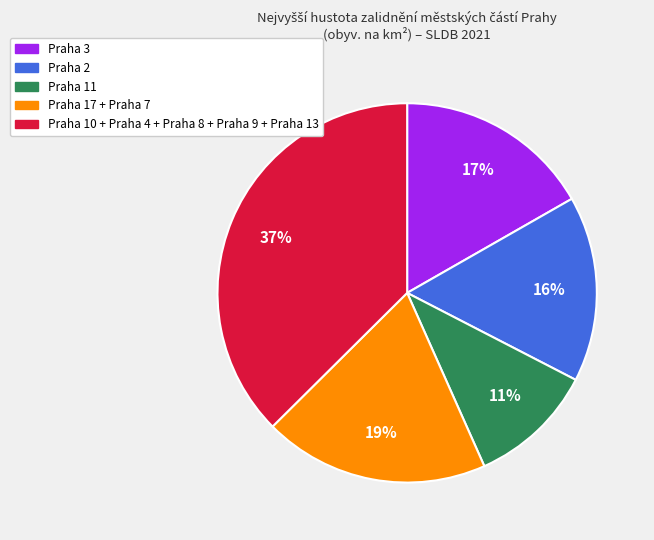

Is there any slice that represents more than half of the pie?

No